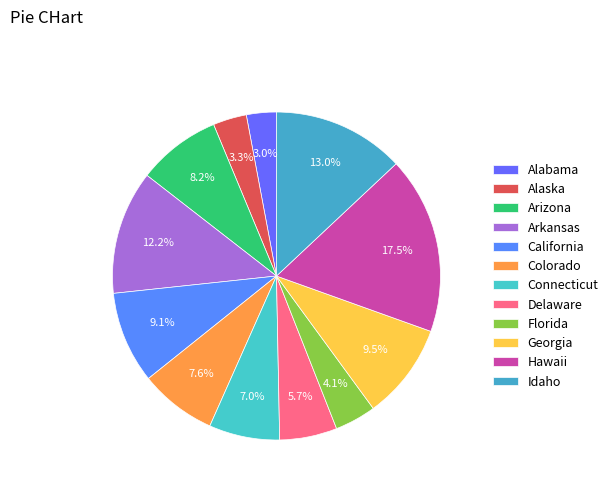

How many segments does this pie chart have?

12